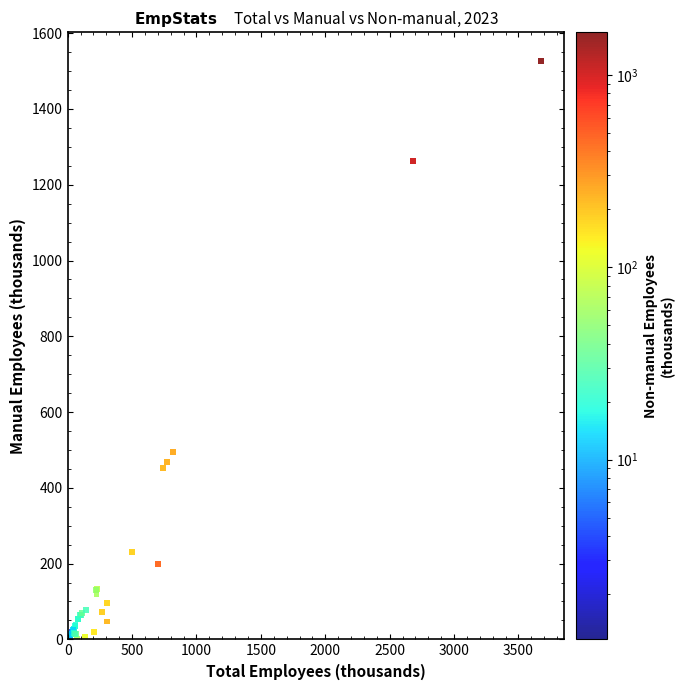

What Y value in the scatter plot is closest to 763?

493.9